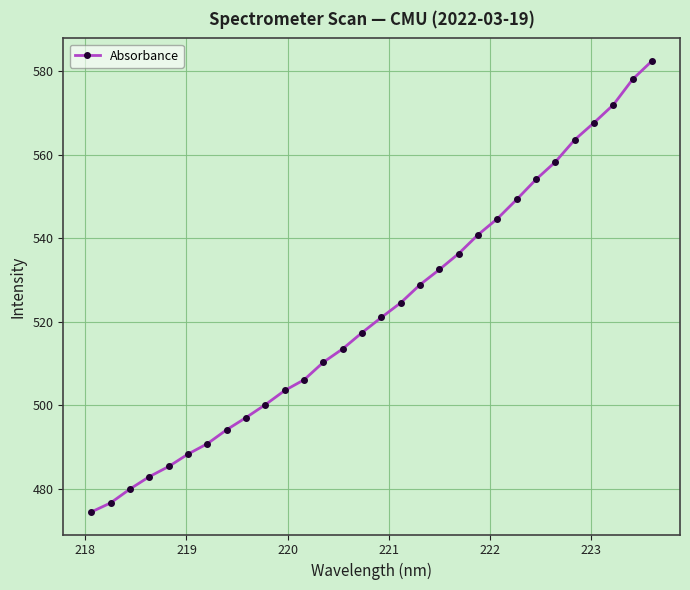

True or false: the data has more than 2 interior local peaks.

False